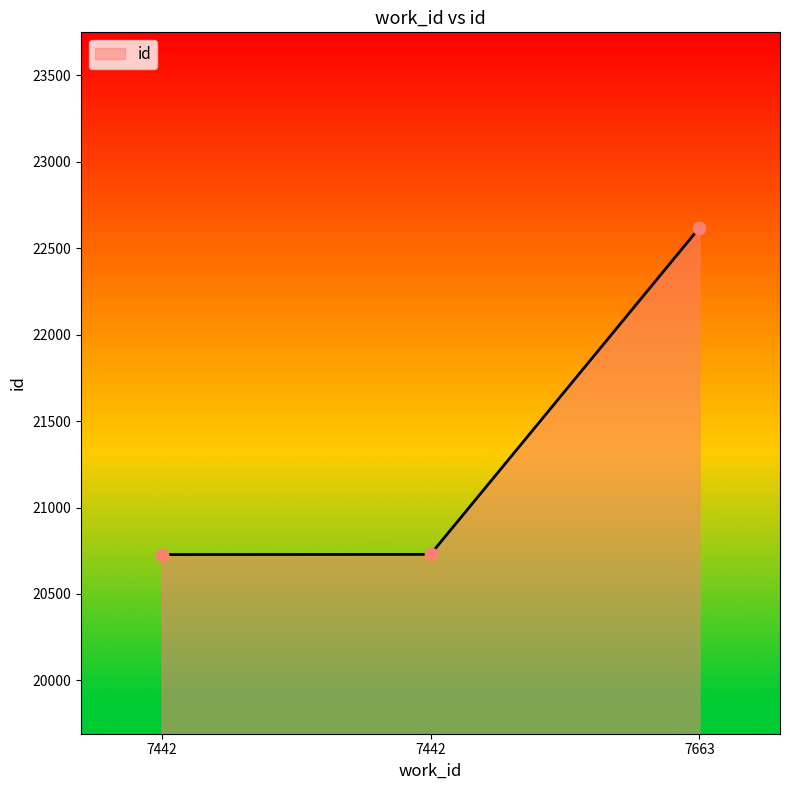

Between 7663 and 7442, which is larger?

7663